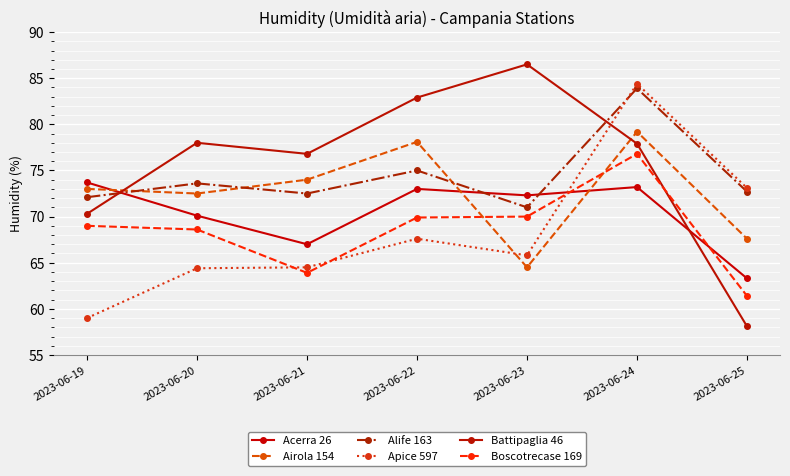

The value of Alife 163 at 2023-06-24 is 83.9. True or false?

True